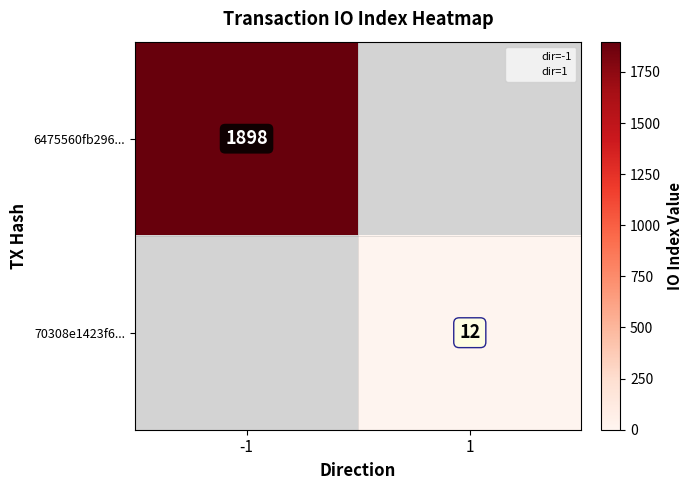

Which category has the lowest value across all series?

1